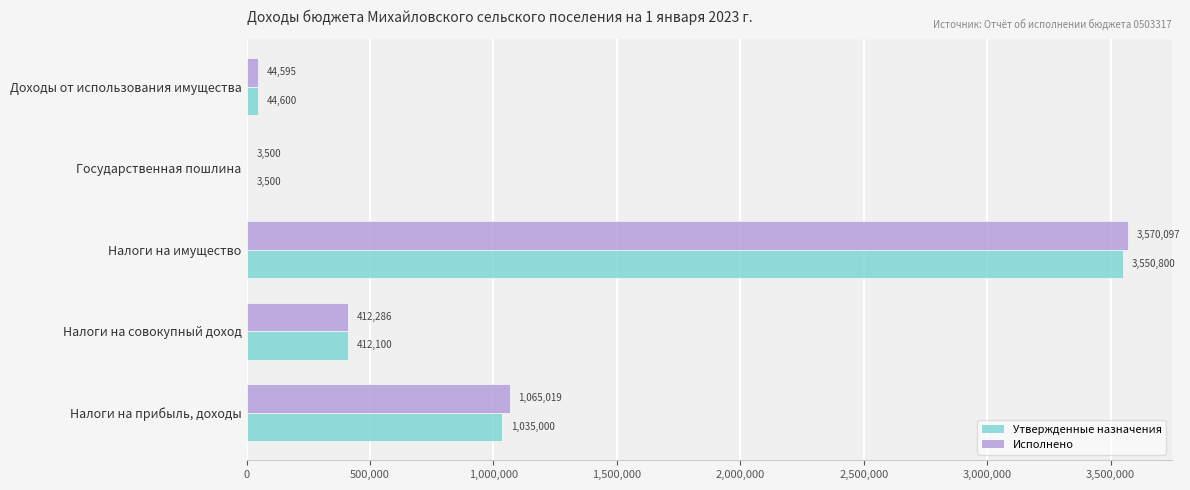

At which label is Исполнено closest to 1786798?

Налоги на прибыль, доходы